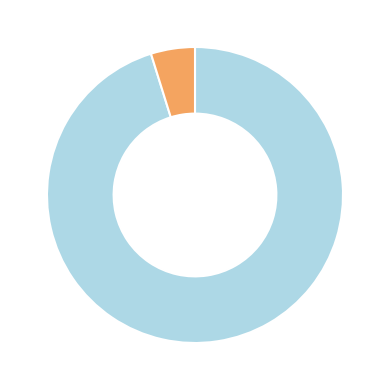

Does any single category account for the majority?

Yes